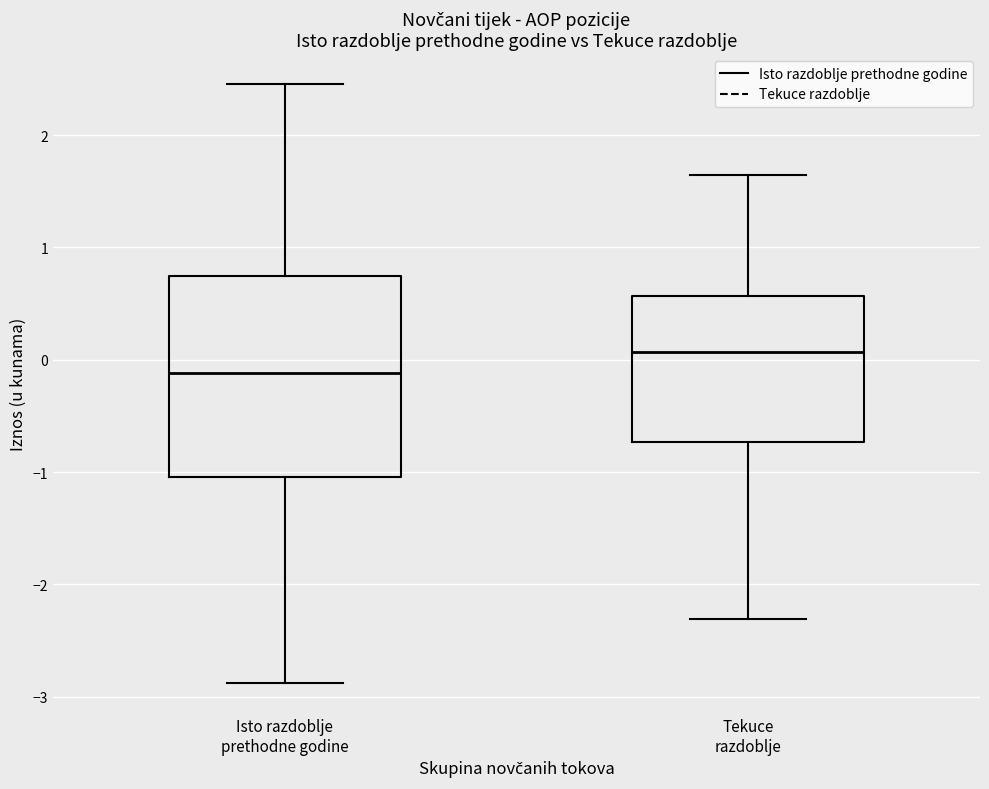

Reading left to right, read every box against the y-axis: the position of its median line, the range the box covers, and the ends of its whiskers. The values are not printed on the chart, so give them approximately, as read against the axis.

Isto razdoblje prethodne godine: median -0.1, box -1.0 to 0.7, whiskers -2.9 to 2.5
Tekuce razdoblje: median 0.1, box -0.7 to 0.6, whiskers -2.3 to 1.6